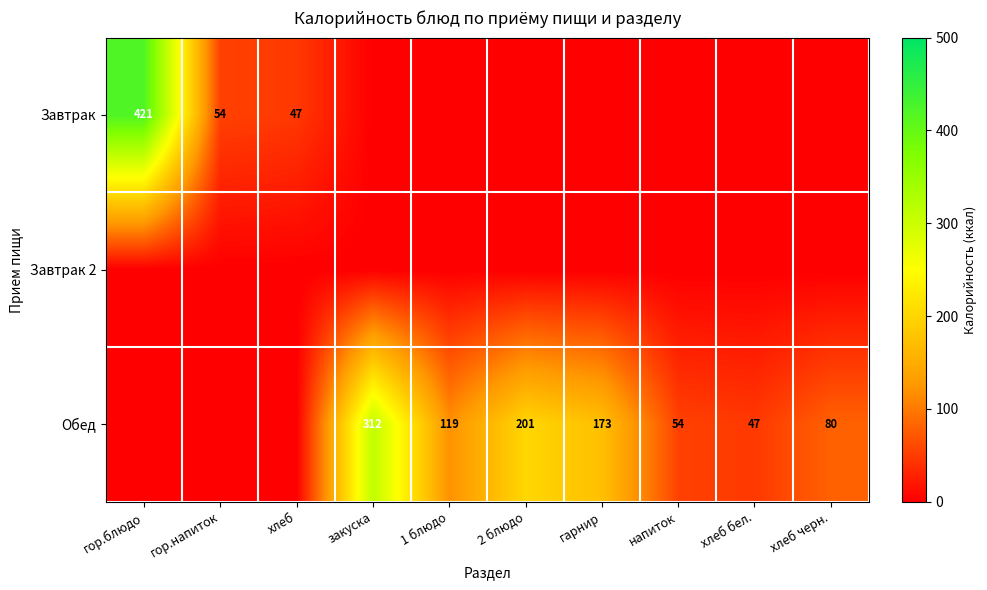

What is the difference between the Обед values at 2 блюдо and напиток?

147